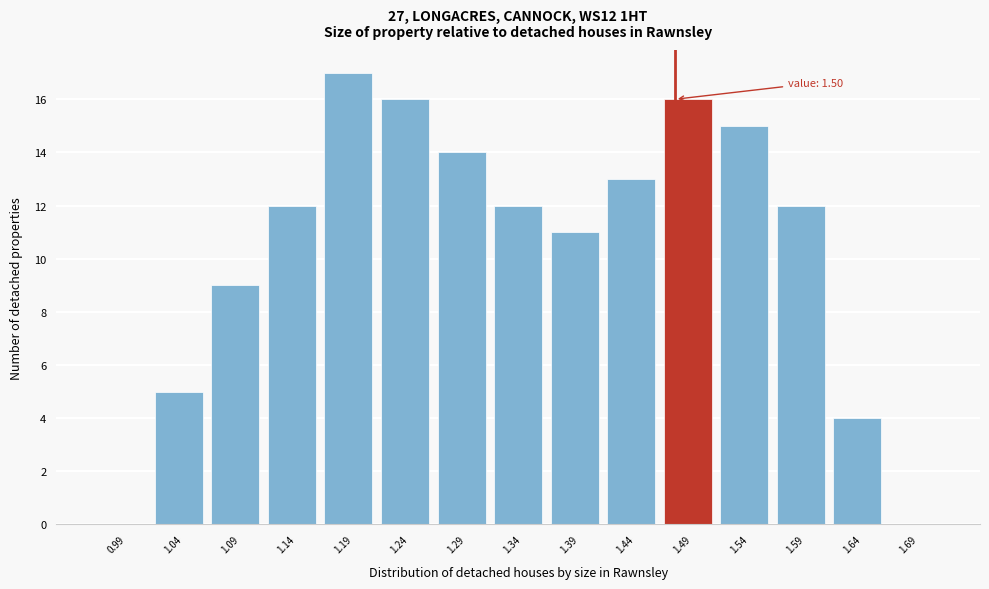

Reading left to right, extract all data points from this chart.

0.99=0	1.04=5	1.09=9	1.14=12	1.19=17	1.24=16	1.29=14	1.34=12	1.39=11	1.44=13	1.49=16	1.54=15	1.59=12	1.64=4	1.69=0